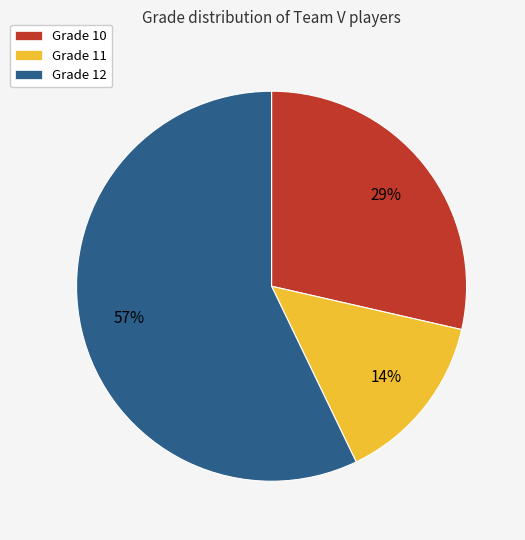

Which slice is the largest?

Grade 12